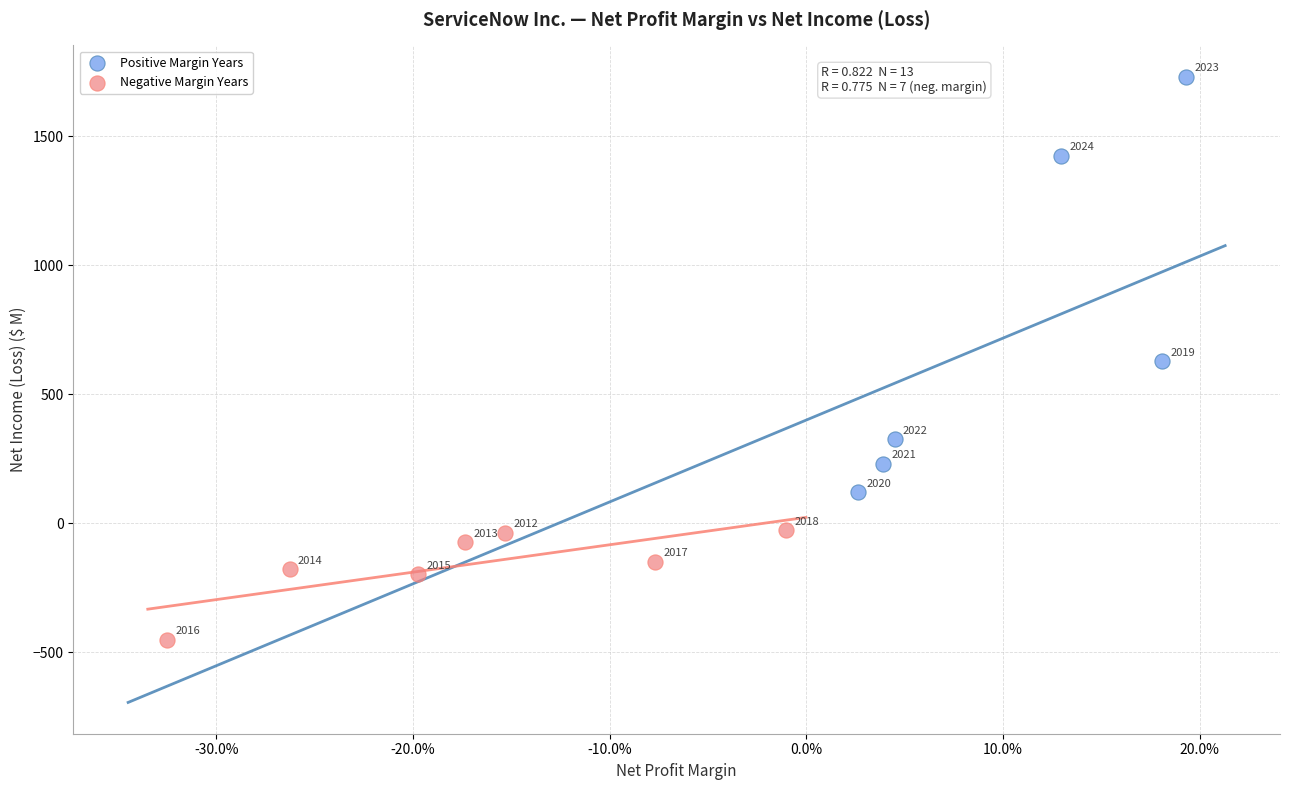

What are all the series names shown in the legend?

Positive Margin Years, Negative Margin Years